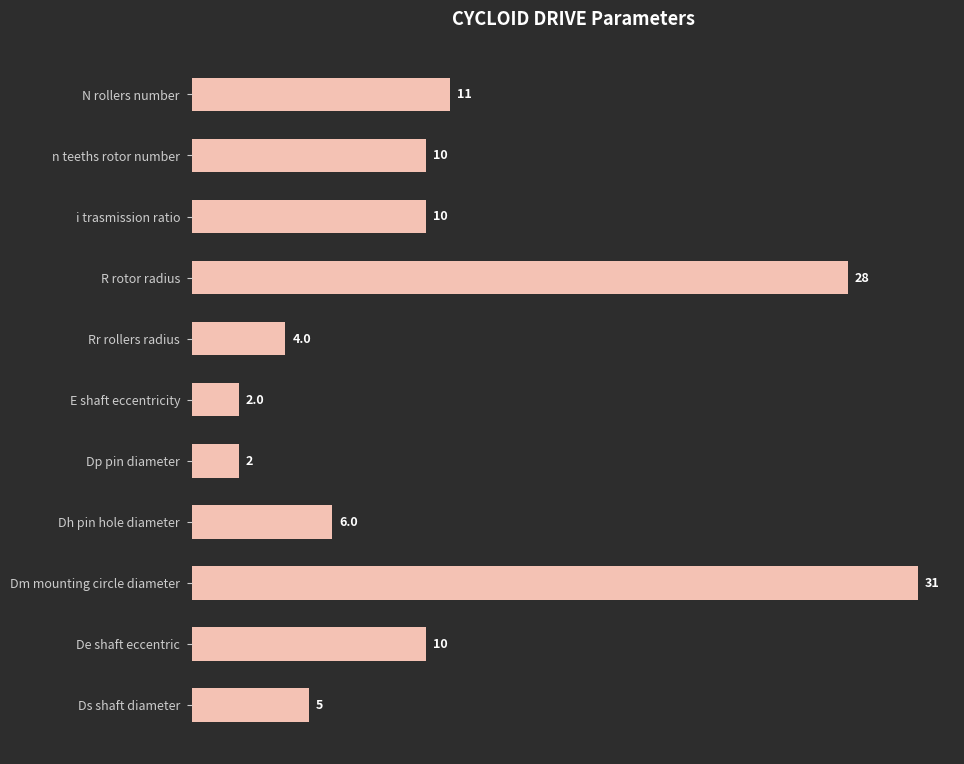

What is the difference between the maximum and second lowest values?

29.0